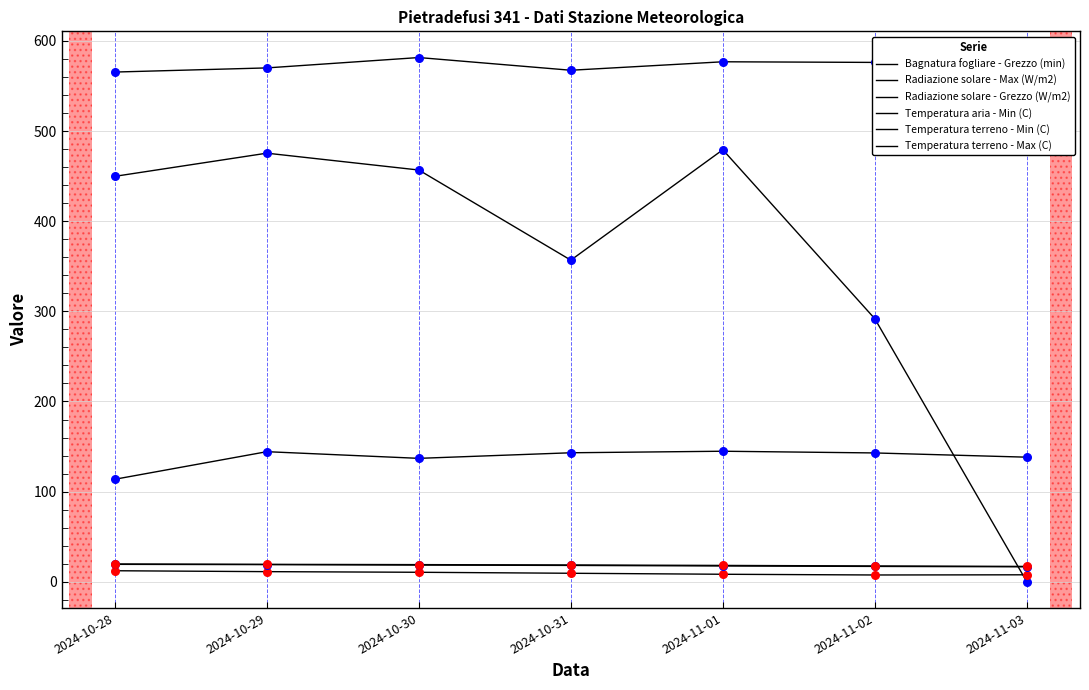

At which category is the sum across all series the highest?

2024-11-01